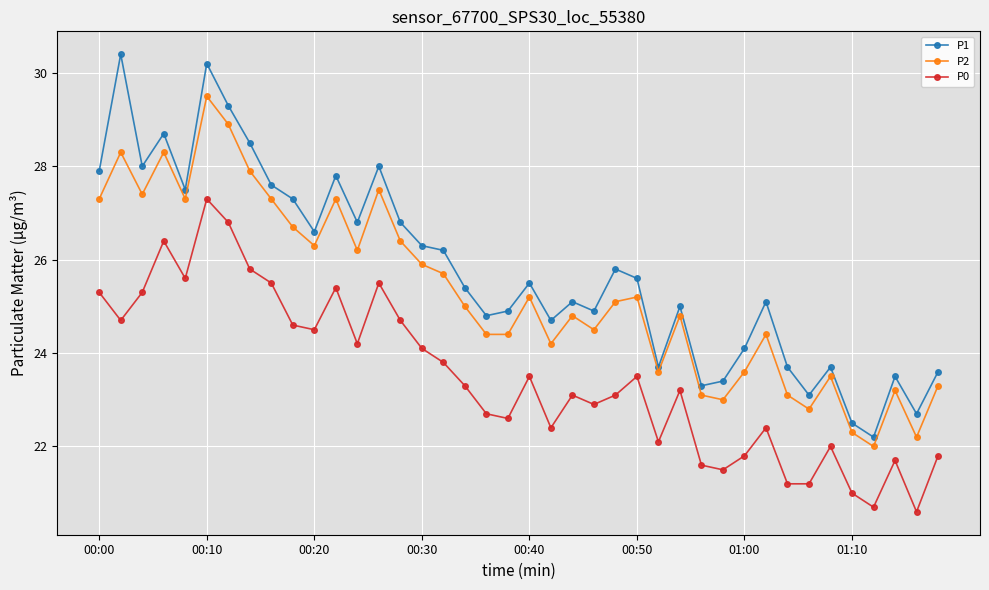

What is the sum of all P1 values?

1030.2